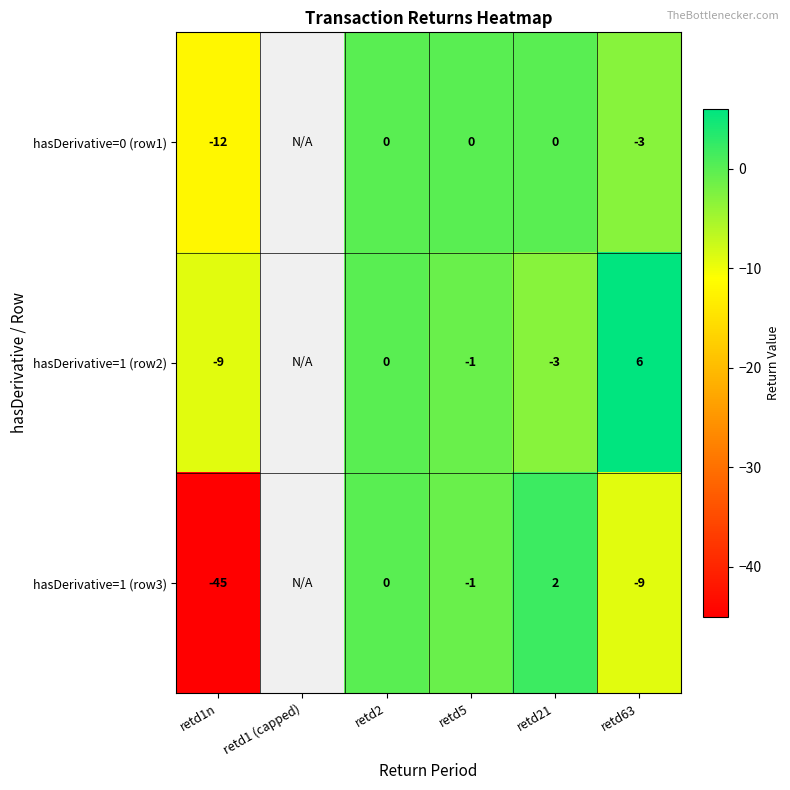

What is the spread (max minus min) of values at retd5?

1